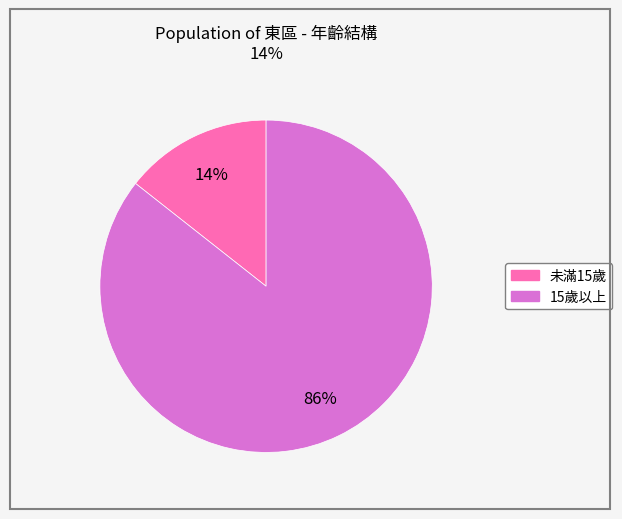

Count the number of slices in the pie.

2